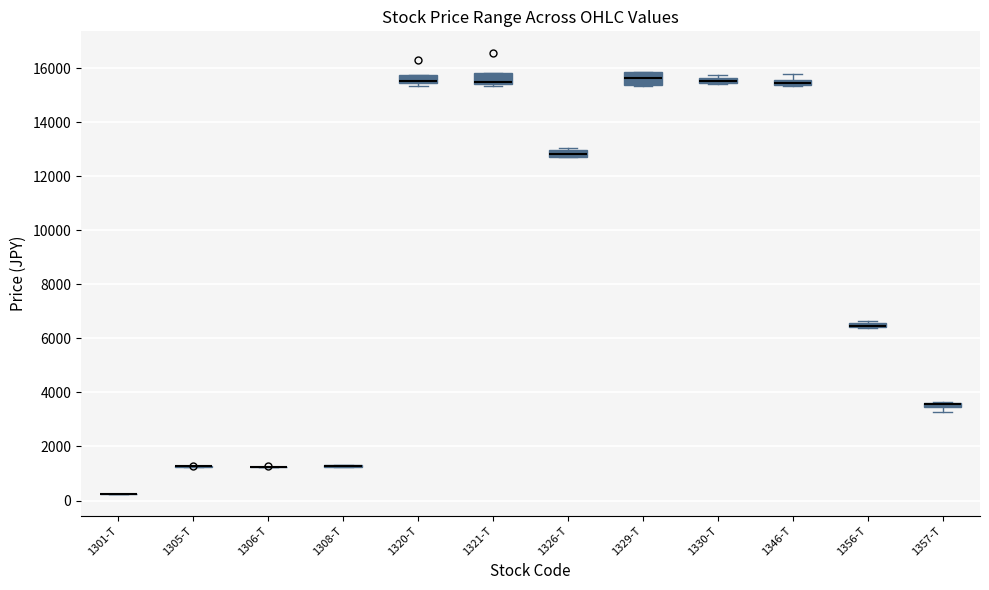

Where is the lower edge of the box for 1320-T on the y-axis? The values are not printed on the chart, so give them approximately, as read against the axis.

15400